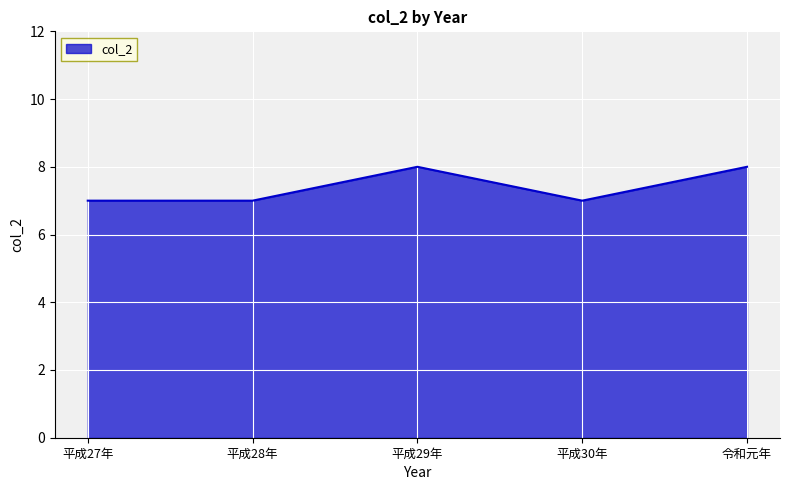

What is the smallest value displayed?

7